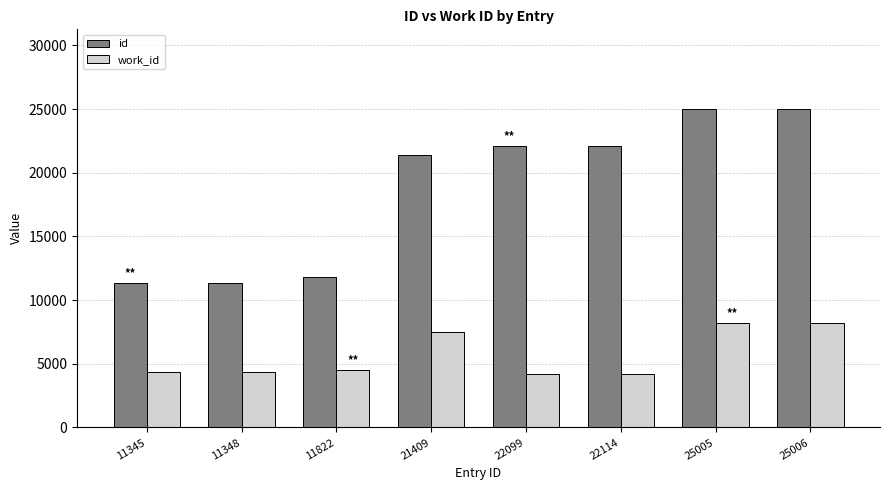

At how many categories does at least one series exceed 16607?

5